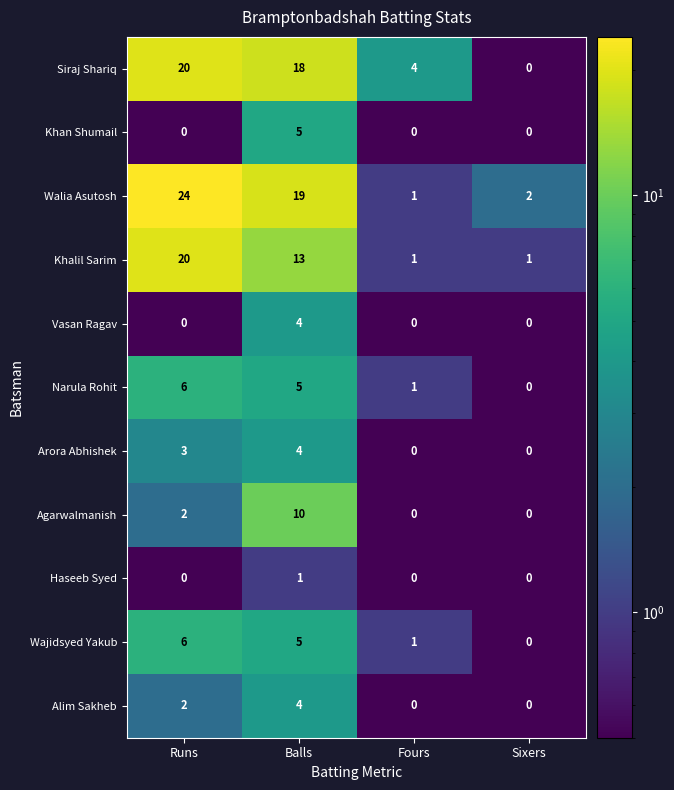

What is the total value across all series at Sixers?

3